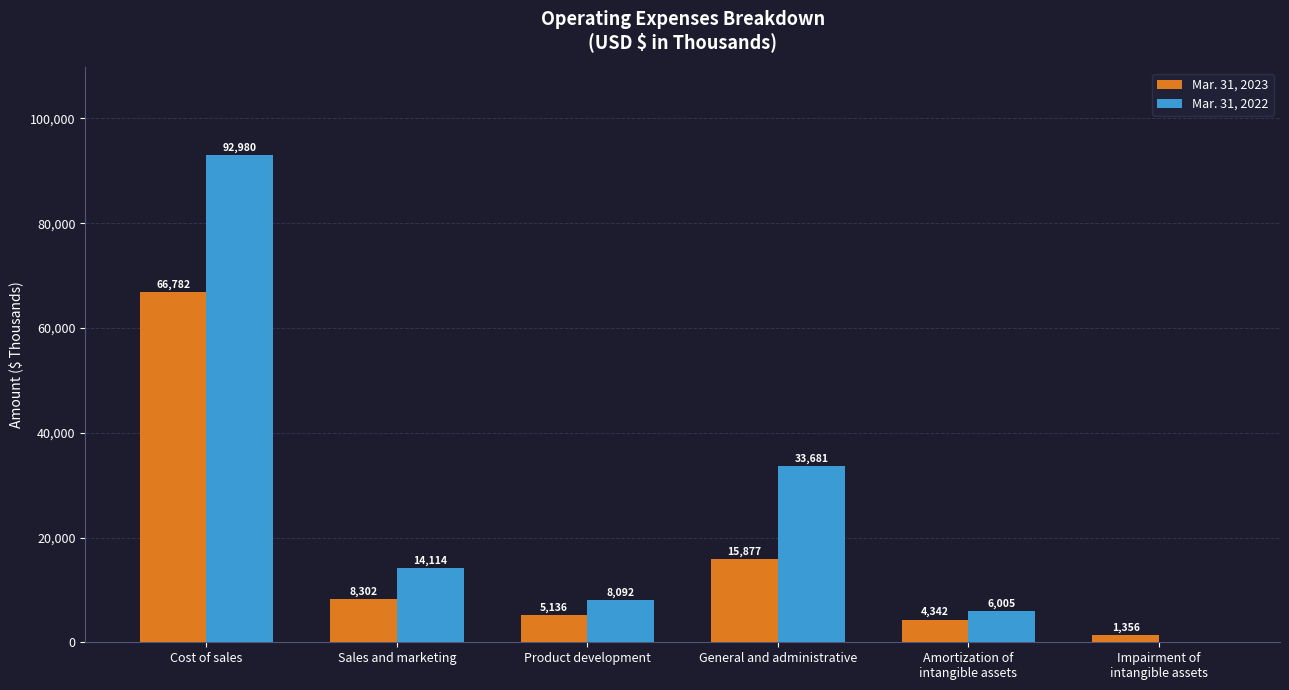

Read the Mar. 31, 2022 value at Sales and marketing, to the nearest 50.

14100